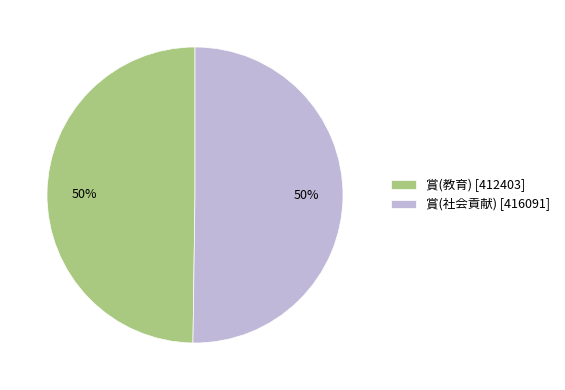

How many segments does this pie chart have?

2